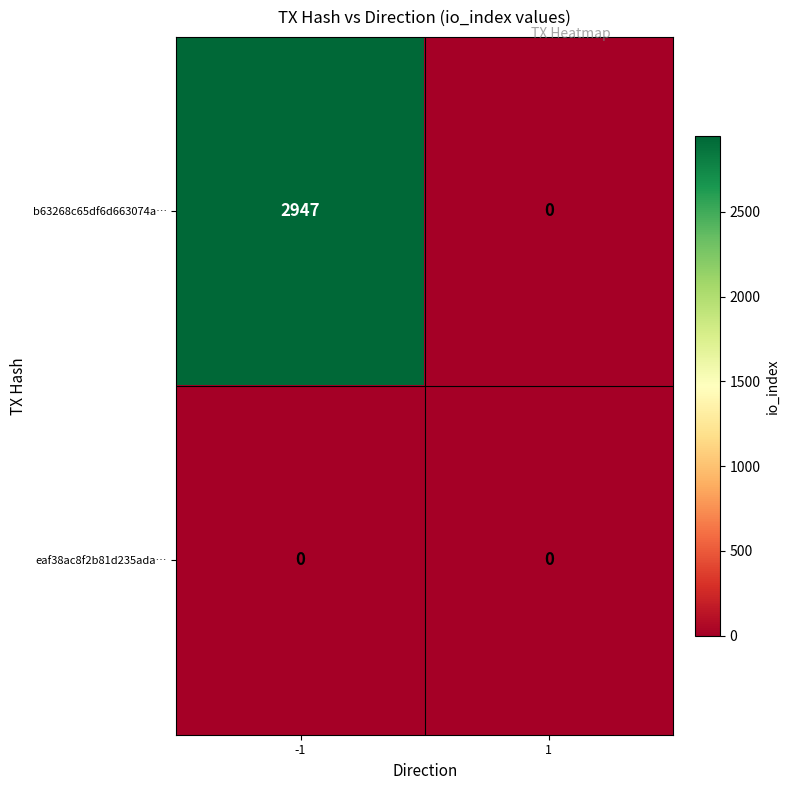

Reading left to right, what are all the values shown in this chart?

b63268c65df6d663074a…: 2947	0
eaf38ac8f2b81d235ada…: 0	0